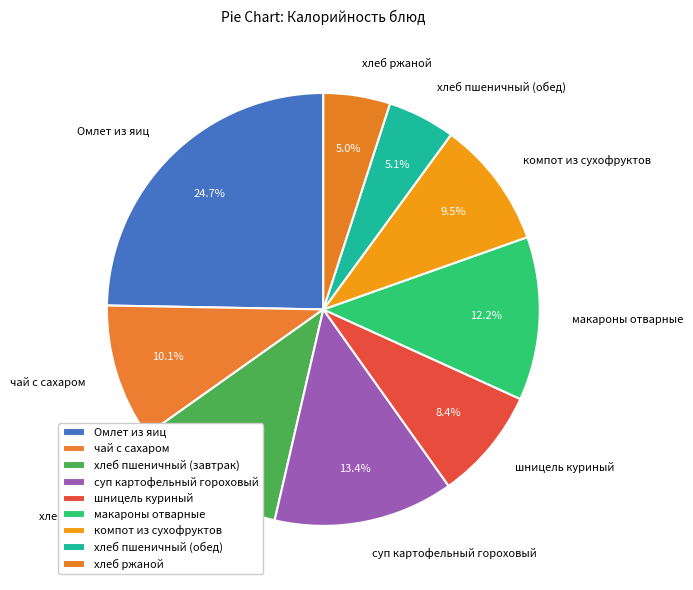

What is the largest slice in the pie chart?

Омлет из яиц